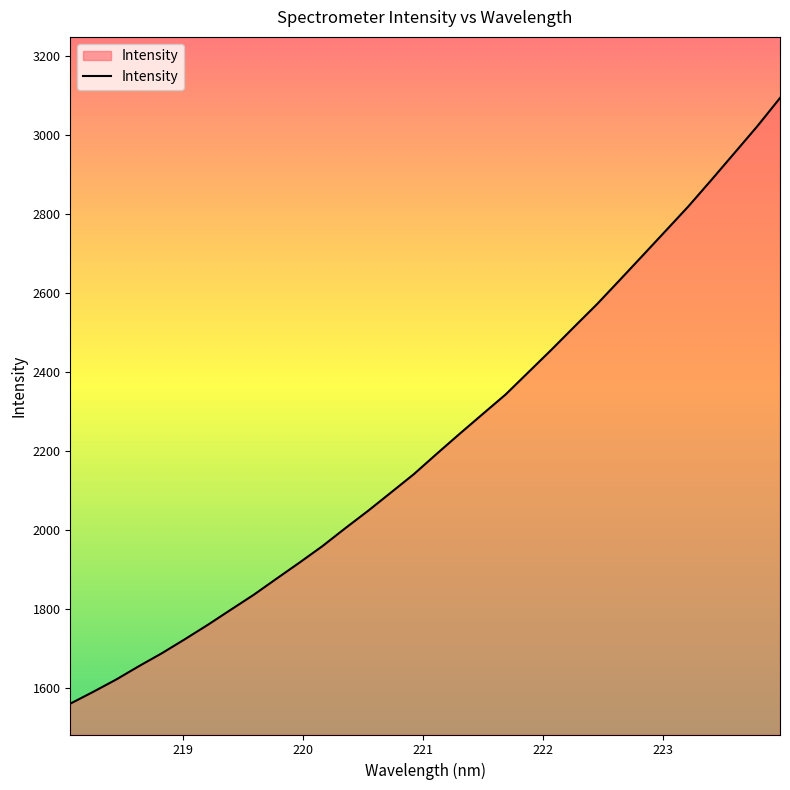

What is the maximum value shown in the chart?

3093.8